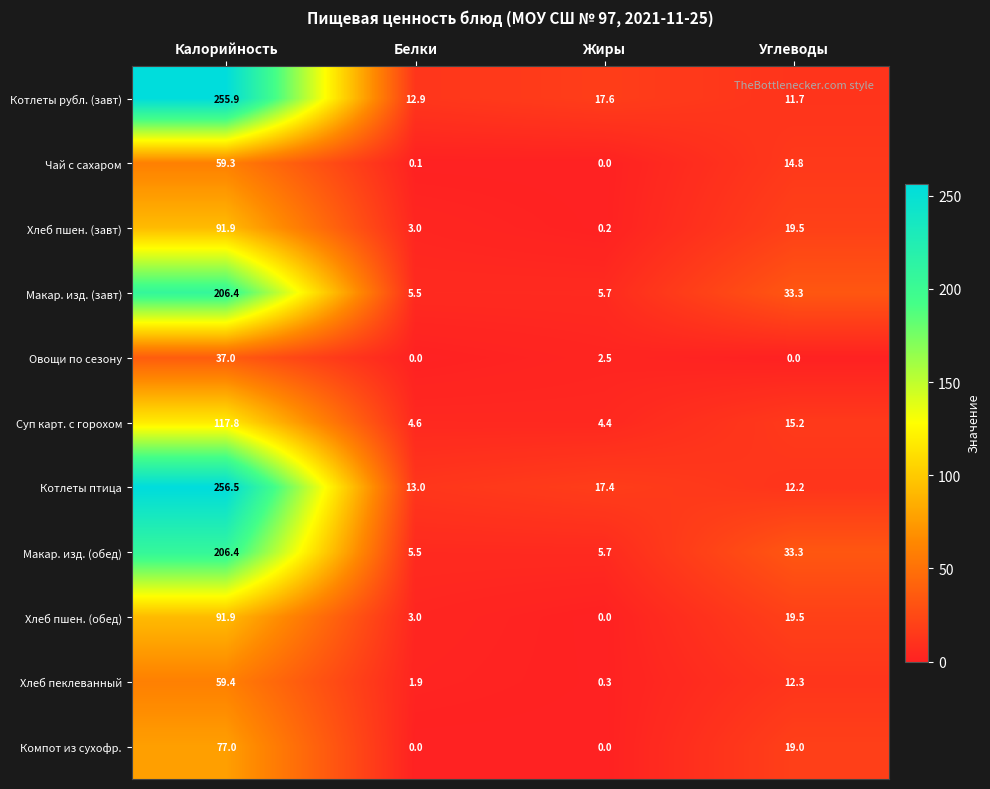

What is the greatest value displayed?

256.5